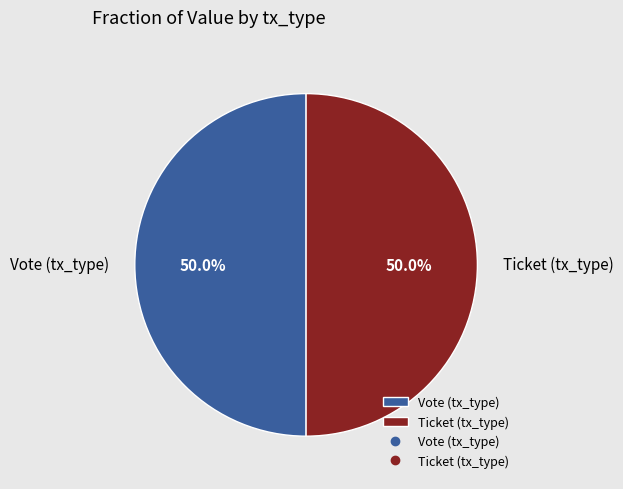

Do Vote and Ticket together represent more than half of the pie?

Yes